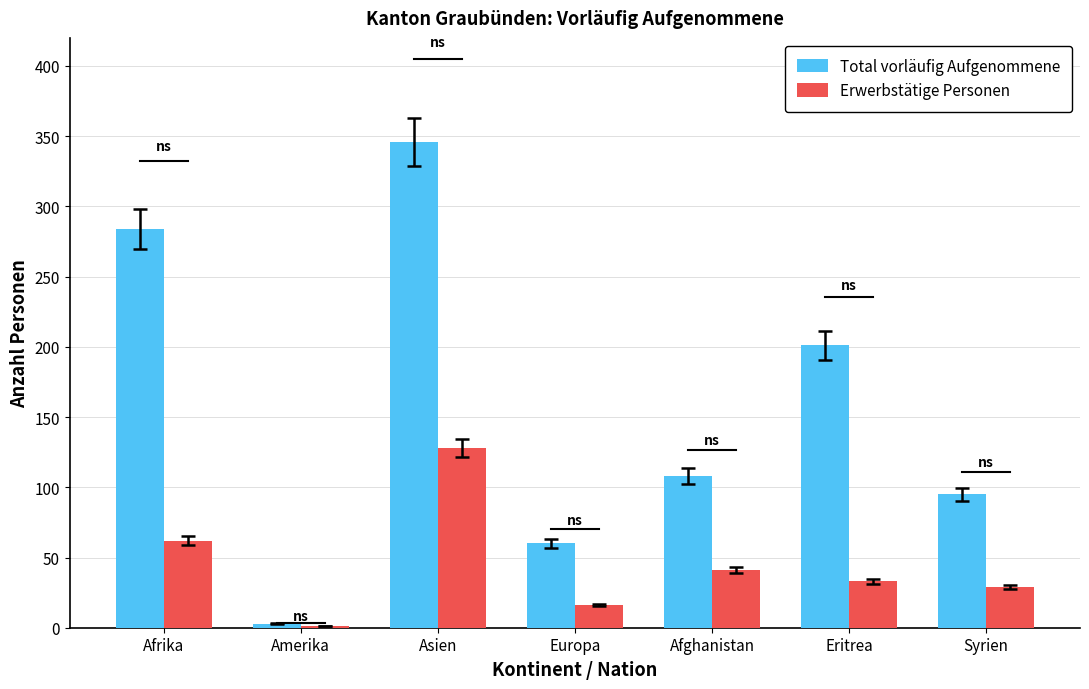

Read the Erwerbstätige Personen value at Afghanistan, to the nearest 5.

40